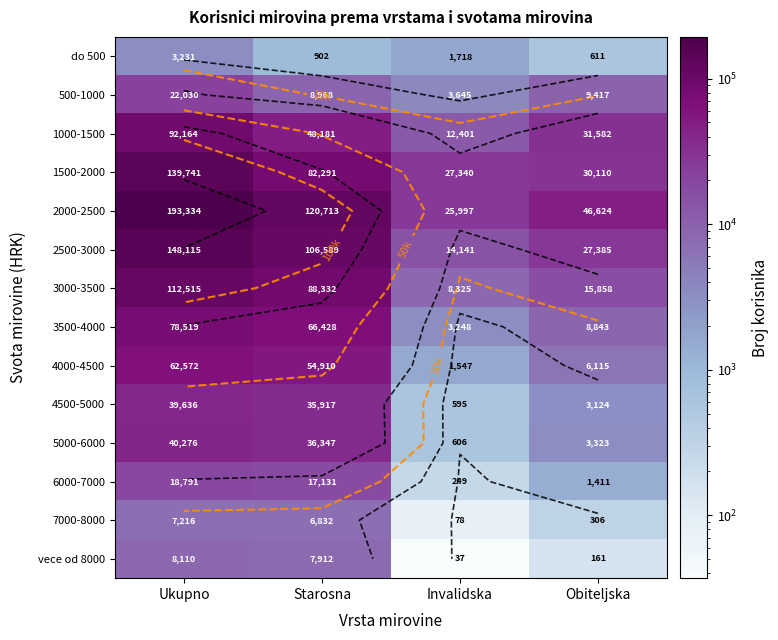

The value of 3500-4000 at Obiteljska is 5700. True or false?

False